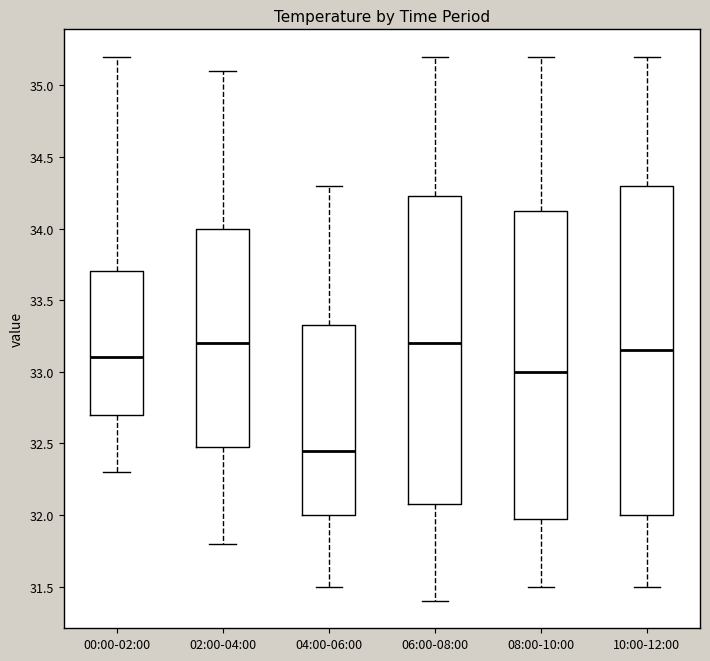

Reading left to right, read every box against the y-axis: the position of its median line, the range the box covers, and the ends of its whiskers. The values are not printed on the chart, so give them approximately, as read against the axis.

00:00-02:00: median 33.10, box 32.70 to 33.70, whiskers 32.30 to 35.20
02:00-04:00: median 33.20, box 32.50 to 34.00, whiskers 31.80 to 35.10
04:00-06:00: median 32.45, box 32.00 to 33.35, whiskers 31.50 to 34.30
06:00-08:00: median 33.20, box 32.10 to 34.25, whiskers 31.40 to 35.20
08:00-10:00: median 33.00, box 32.00 to 34.15, whiskers 31.50 to 35.20
10:00-12:00: median 33.15, box 32.00 to 34.30, whiskers 31.50 to 35.20